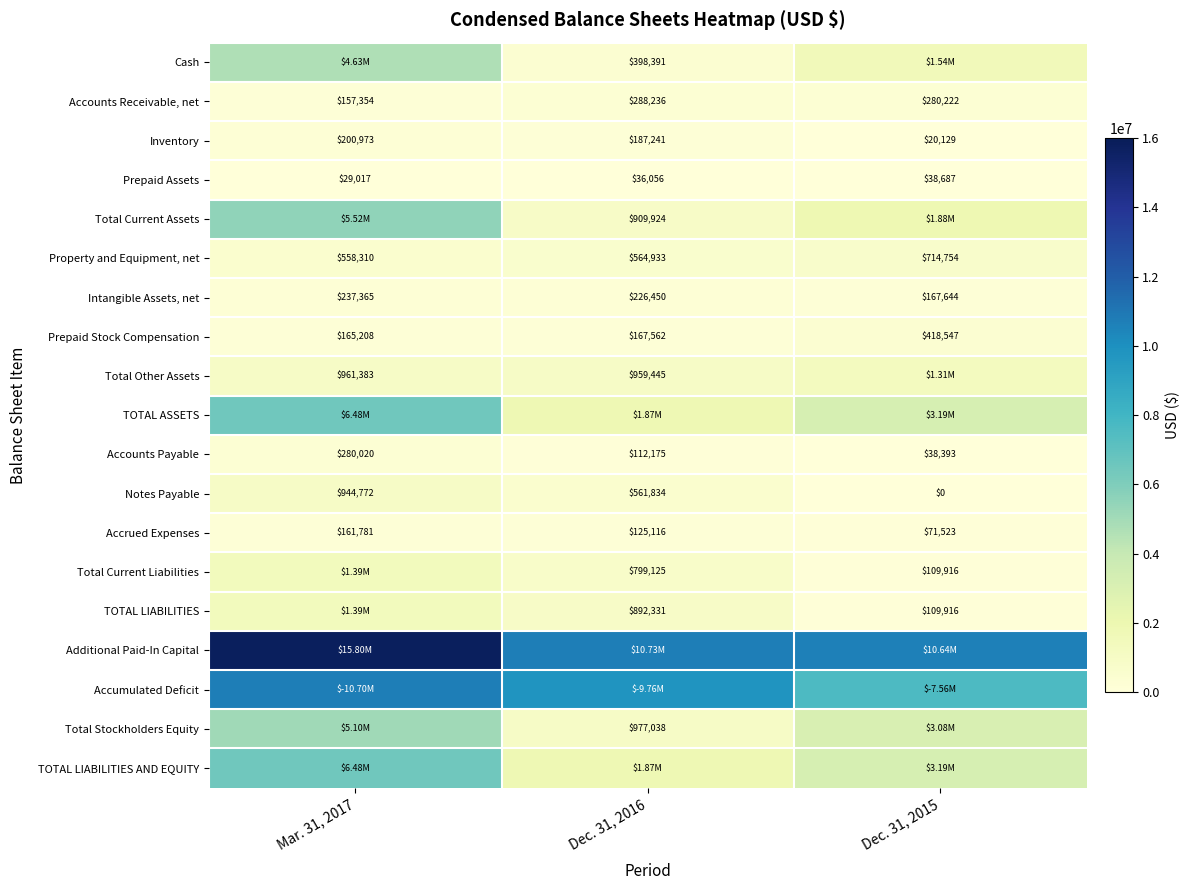

What is the difference between the maximum and minimum values in the Prepaid Stock Compensation series?

253339